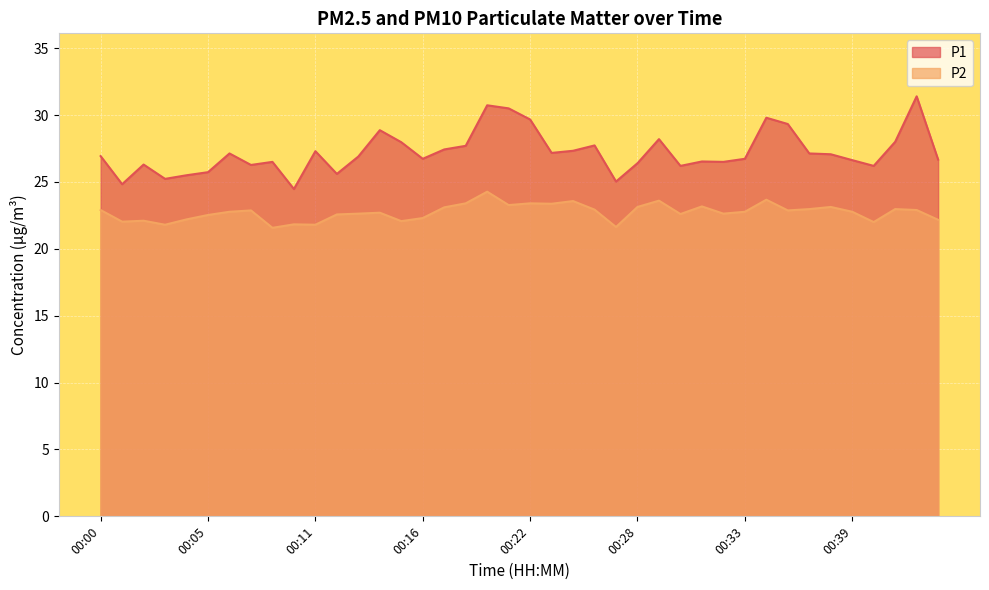

Reading left to right, extract all data points from this chart.

P1: 26.9	24.8	26.3	25.2	25.5	25.7	27.1	26.3	26.5	24.5	27.3	25.6	26.9	28.9	28.0	26.7	27.4	27.7	30.7	30.5	29.7	27.2	27.3	27.7	25.0	26.4	28.2	26.2	26.5	26.5	26.7	29.8	29.3	27.1	27.1	26.6	26.2	28.0	31.4	26.7
P2: 22.9	22.0	22.1	21.8	22.2	22.5	22.8	22.9	21.6	21.8	21.8	22.6	22.6	22.7	22.1	22.3	23.1	23.4	24.3	23.3	23.4	23.4	23.6	22.9	21.6	23.1	23.6	22.6	23.2	22.6	22.8	23.7	22.9	23.0	23.1	22.8	22.0	23.0	22.9	22.2